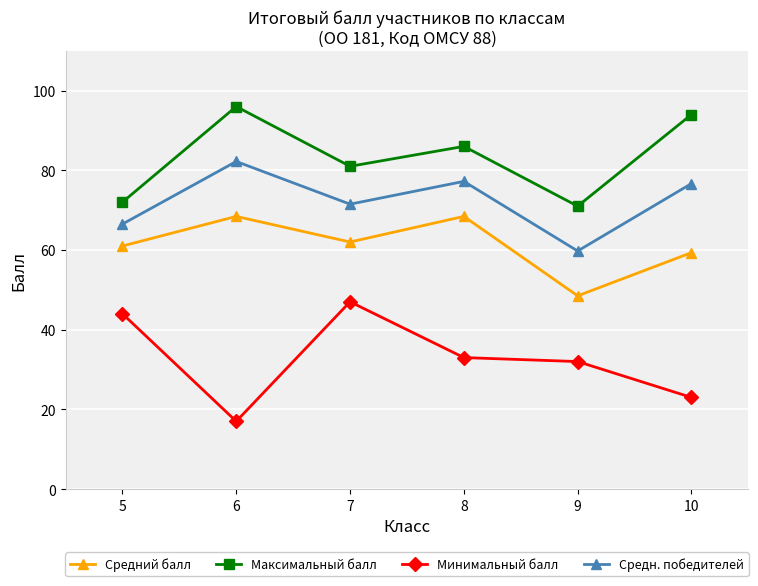

What are all the series names shown in the legend?

Средний балл, Максимальный балл, Минимальный балл, Средн. победителей